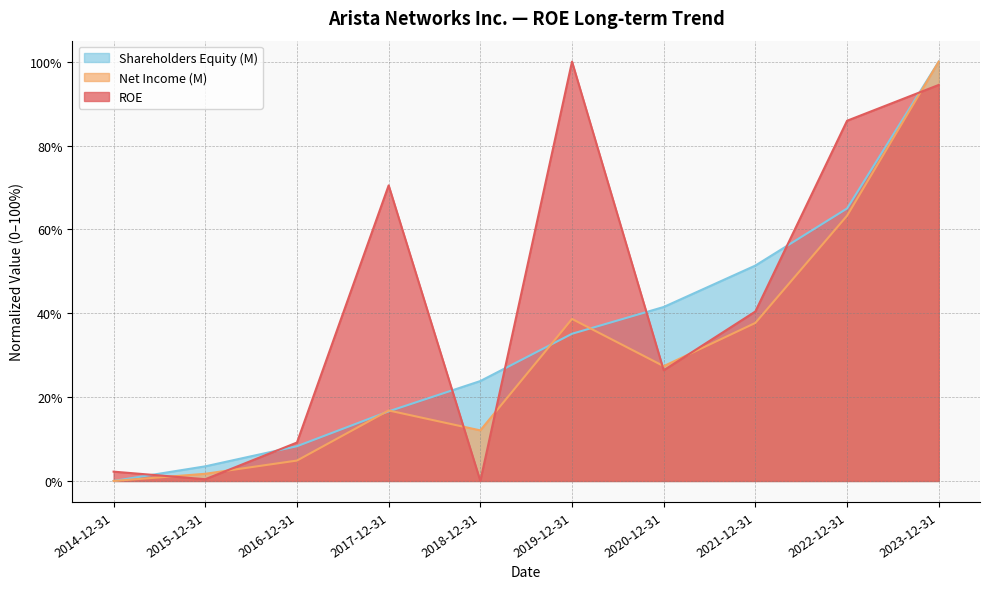

What position from the left is 2023-12-31?

10